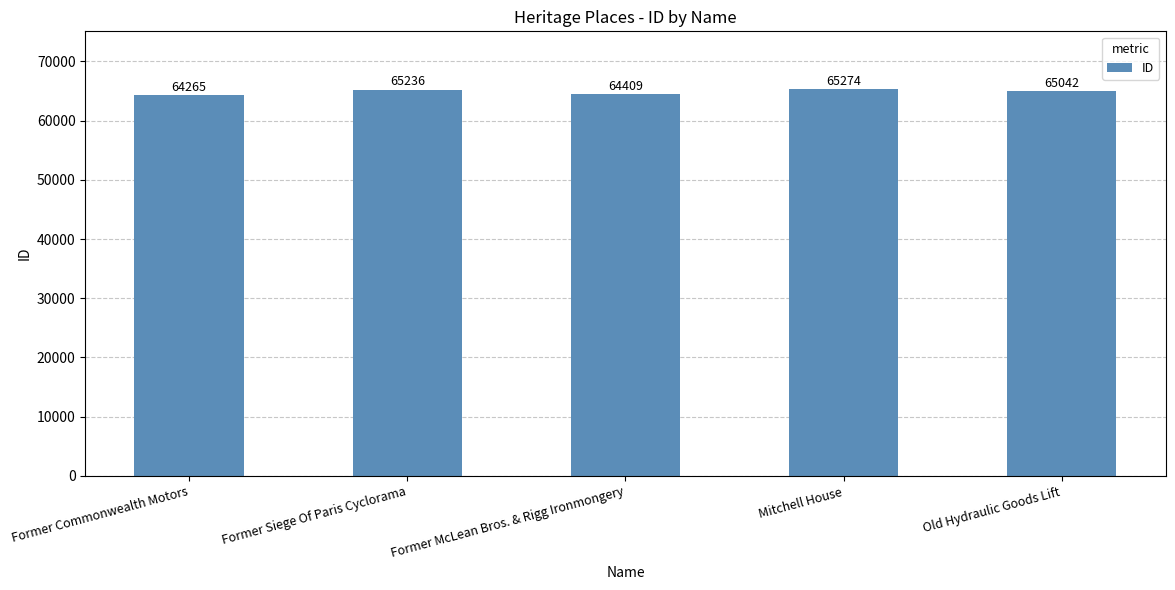

Approximately how many times larger is the value at Former Siege Of Paris Cyclorama compared to Mitchell House?

1.0